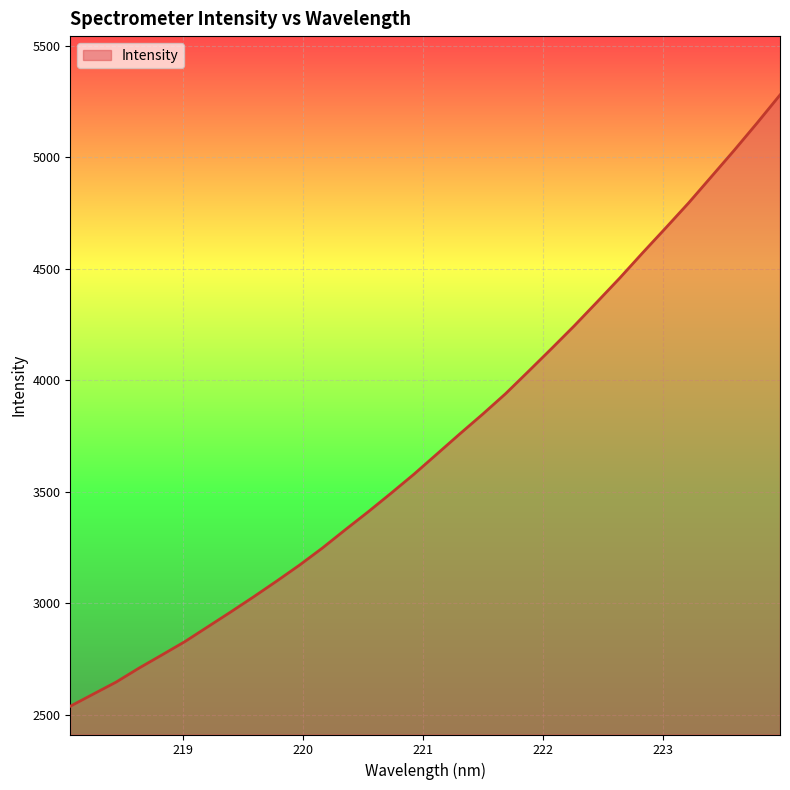

What is the sum of all values?

119172.1